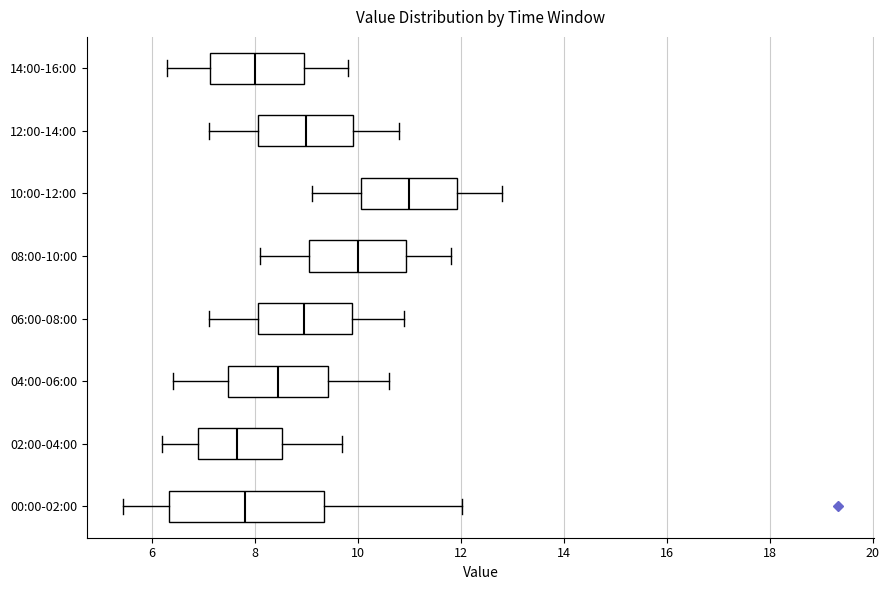

Comparing the boxes themselves (not the whiskers), which one is the widest?

00:00-02:00